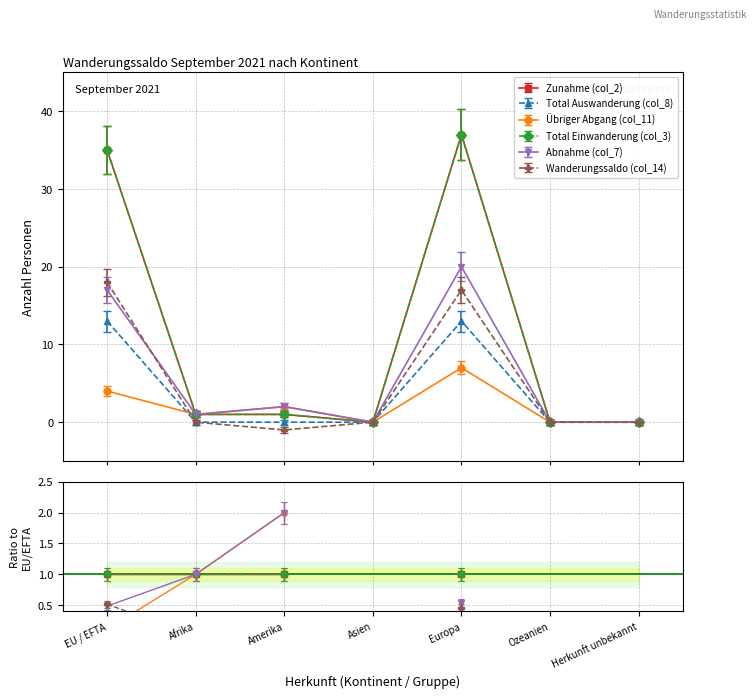

Which series has the largest range (max minus min)?

Zunahme (col_2)